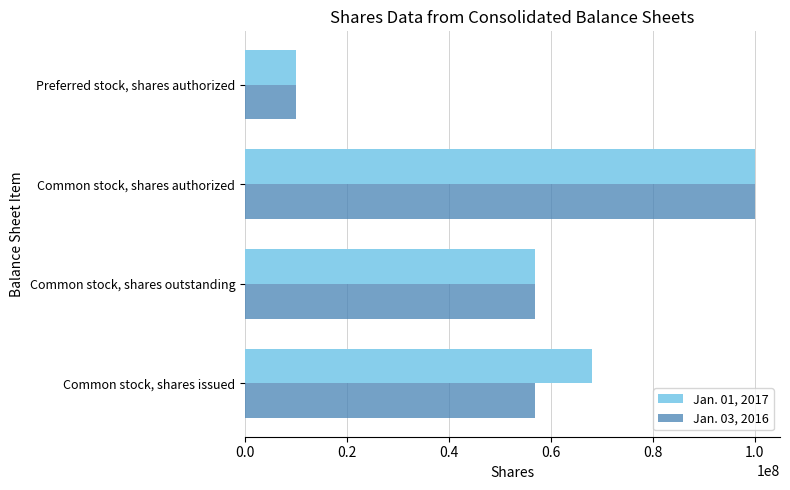

What is the average value of the Jan. 01, 2017 series?

58759500